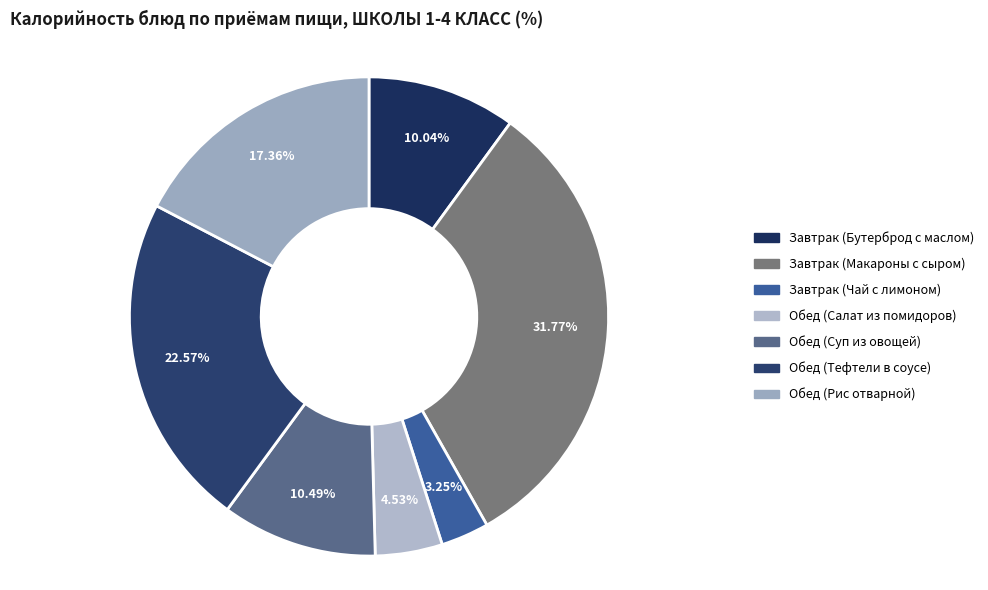

True or false: Обед (Суп из овощей) accounts for 10% of the total.

True